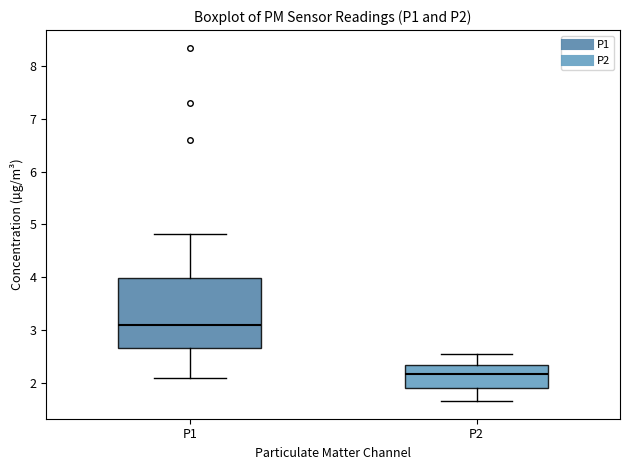

Reading left to right, read every box against the y-axis: the position of its median line, the range the box covers, and the ends of its whiskers. The values are not printed on the chart, so give them approximately, as read against the axis.

P1: median 3.1, box 2.7 to 4.0, whiskers 2.1 to 4.8
P2: median 2.2, box 1.9 to 2.3, whiskers 1.7 to 2.6